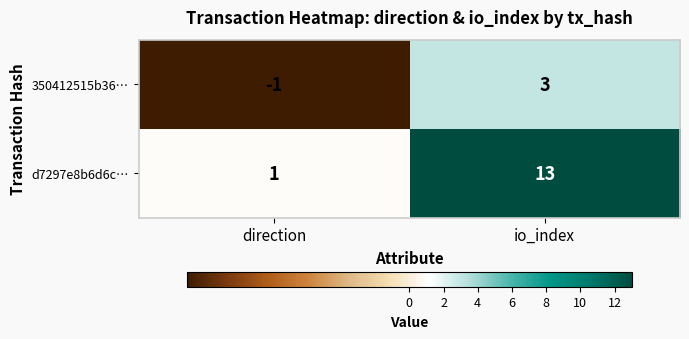

What is the average value of the d7297e8b6d6c… series?

7